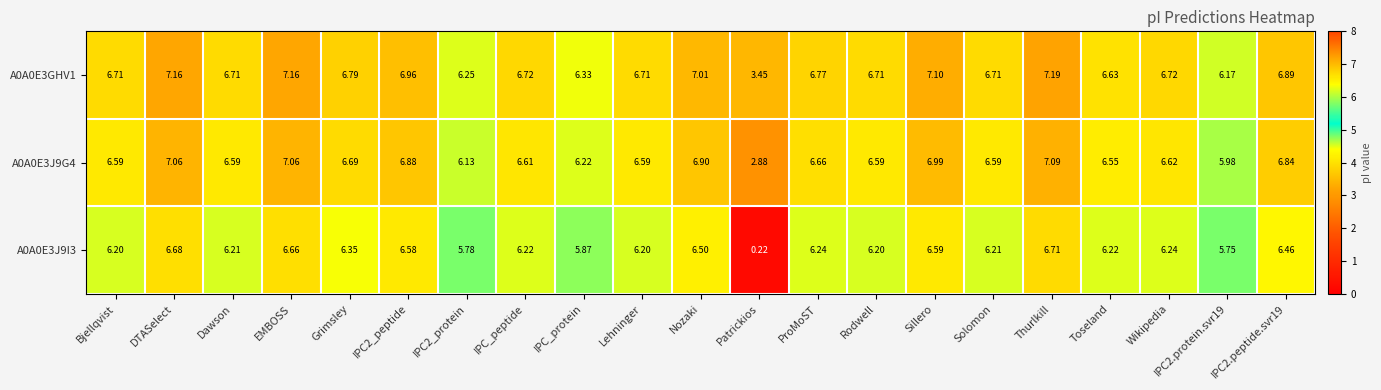

What is the difference between the highest and lowest values at IPC2_peptide?

0.4